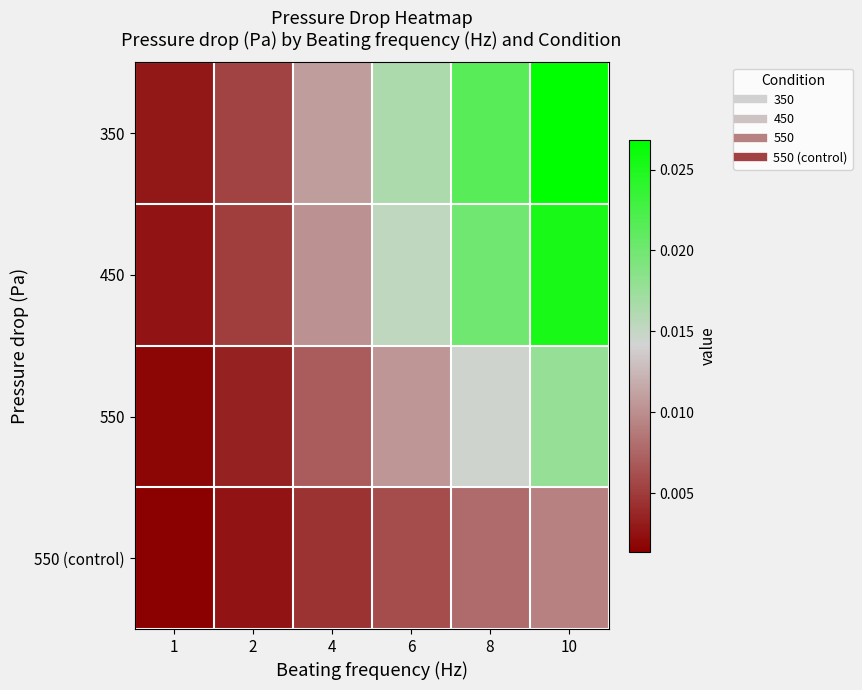

Rank the series at 8 from highest to lowest value.

350, 450, 550, 550 (control)